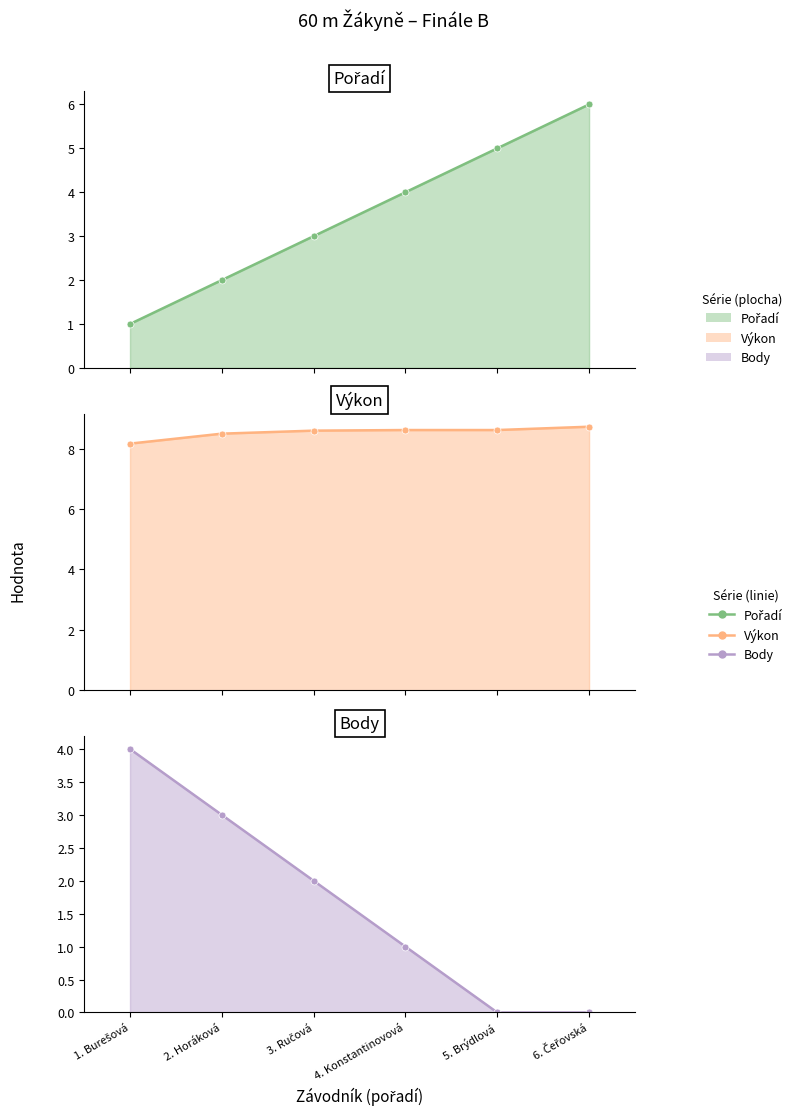

At which category does the chart reach its minimum across all series?

5. Brýdlová